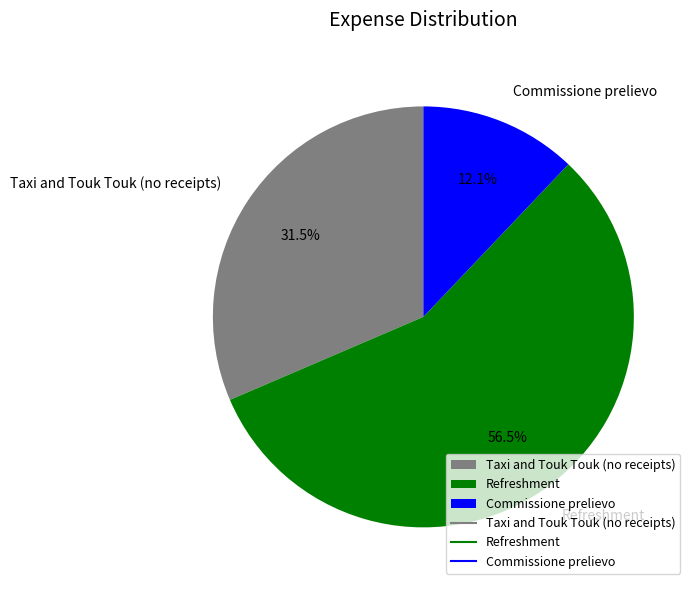

Which slice represents more than half of the pie?

Refreshment